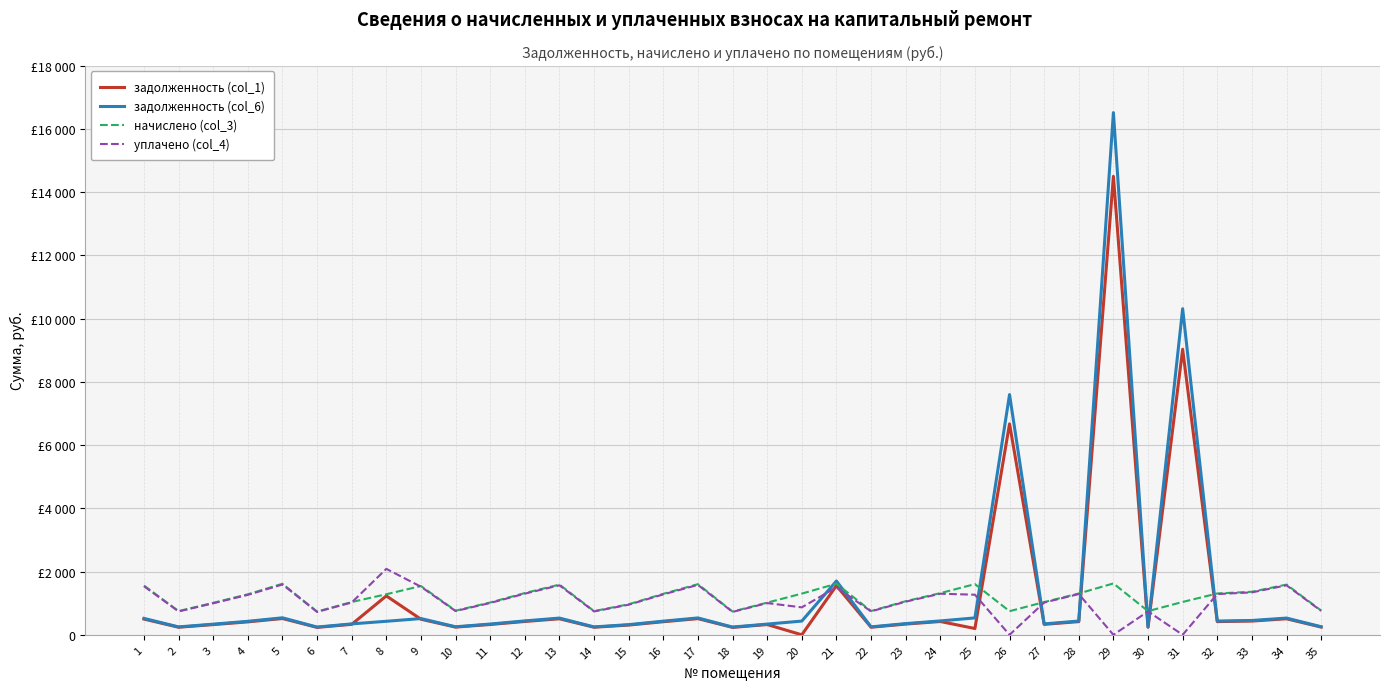

Does the chart have visible grid lines?

Yes